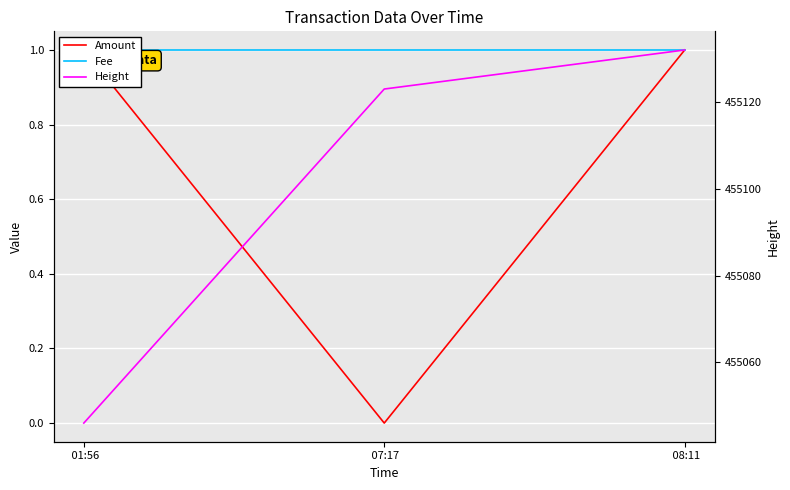

What is the approximate value of Amount at  08:11?

1